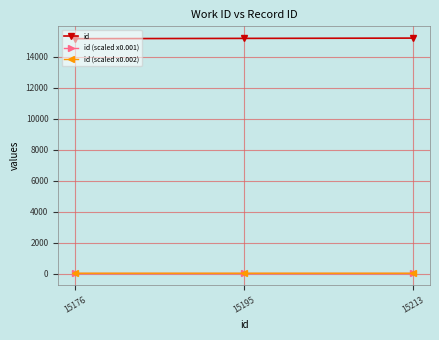

Which series has the largest total across all categories?

id